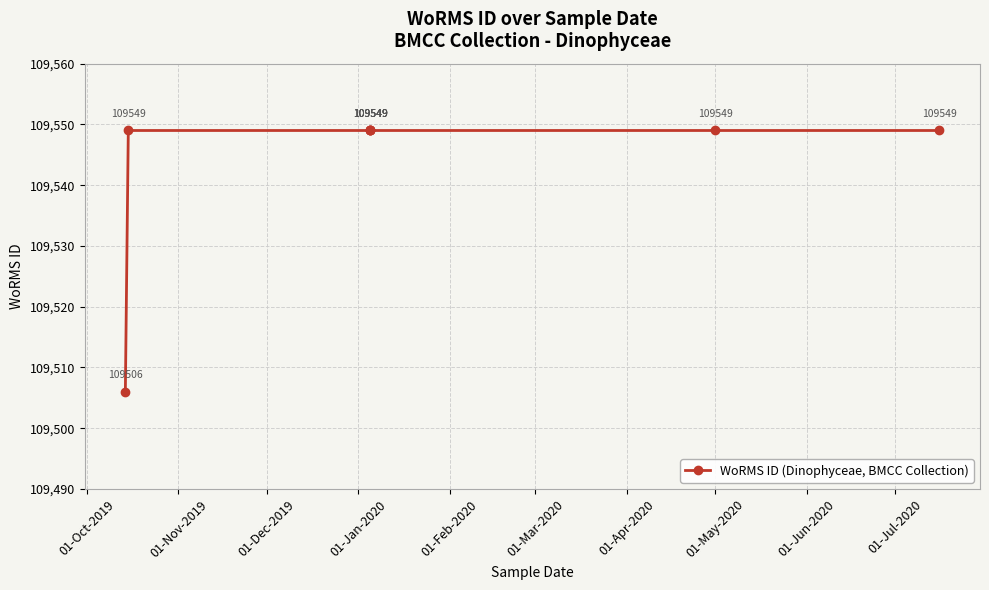

True or false: the data shows 52750 at 01-May-2020.

False